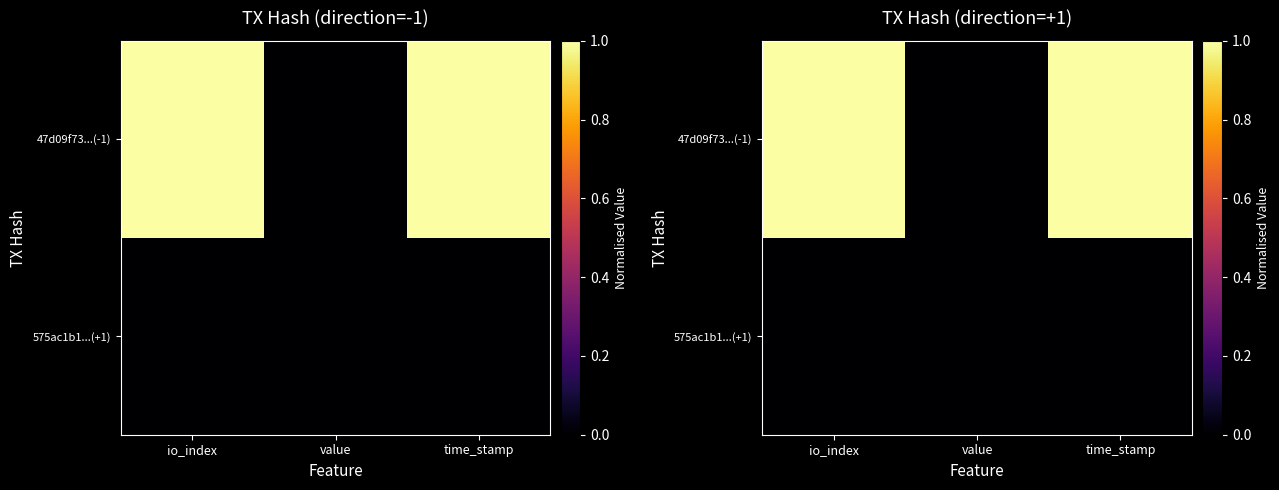

Rank the series at time_stamp from lowest to highest value.

575ac1b1...(+1), 47d09f73...(-1)